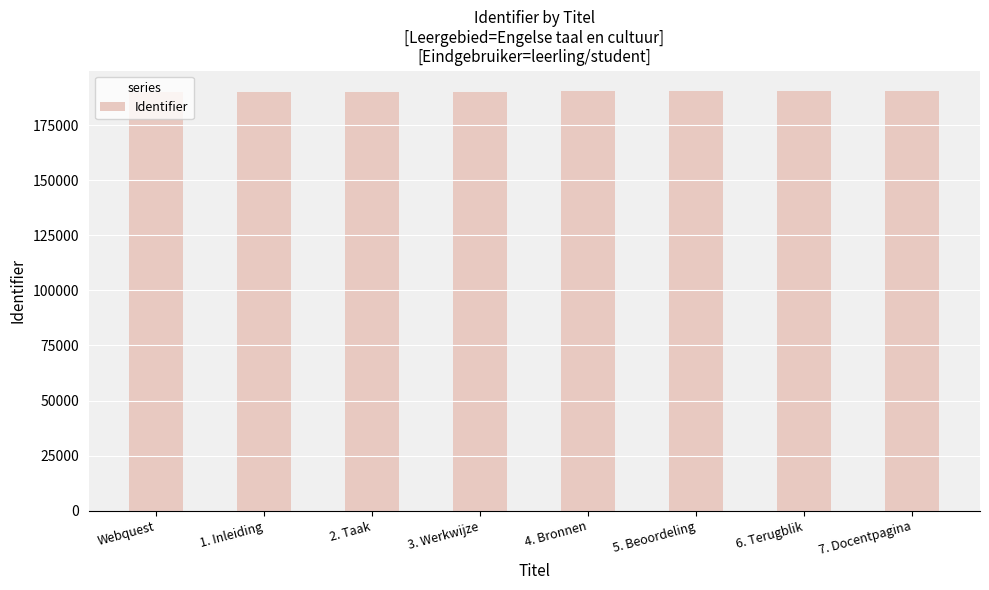

How many values are below 190279?

4